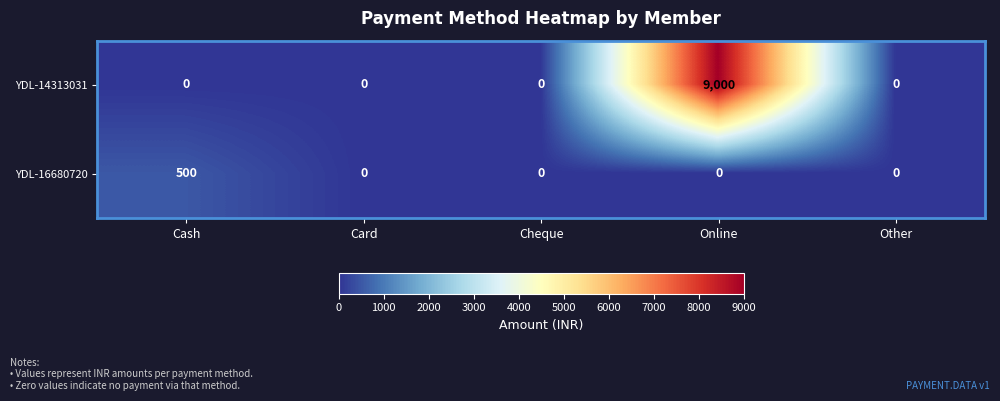

Which series changed the most between Cash and Online?

YDL-14313031